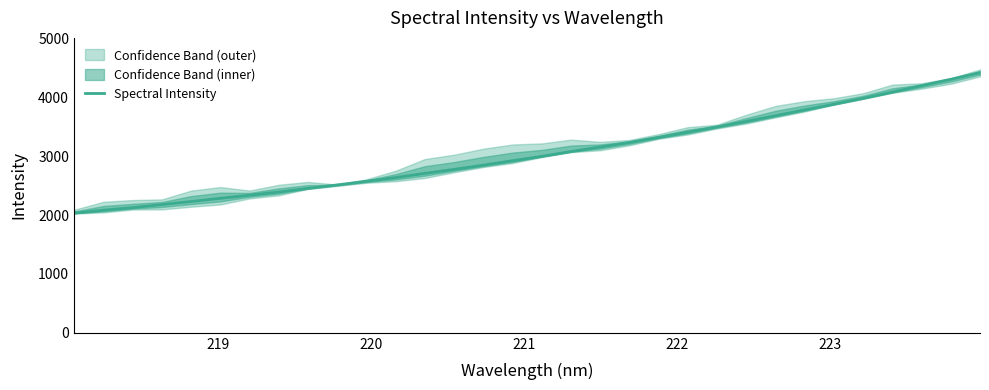

What is the value of the 25th point from the left?

3690.3